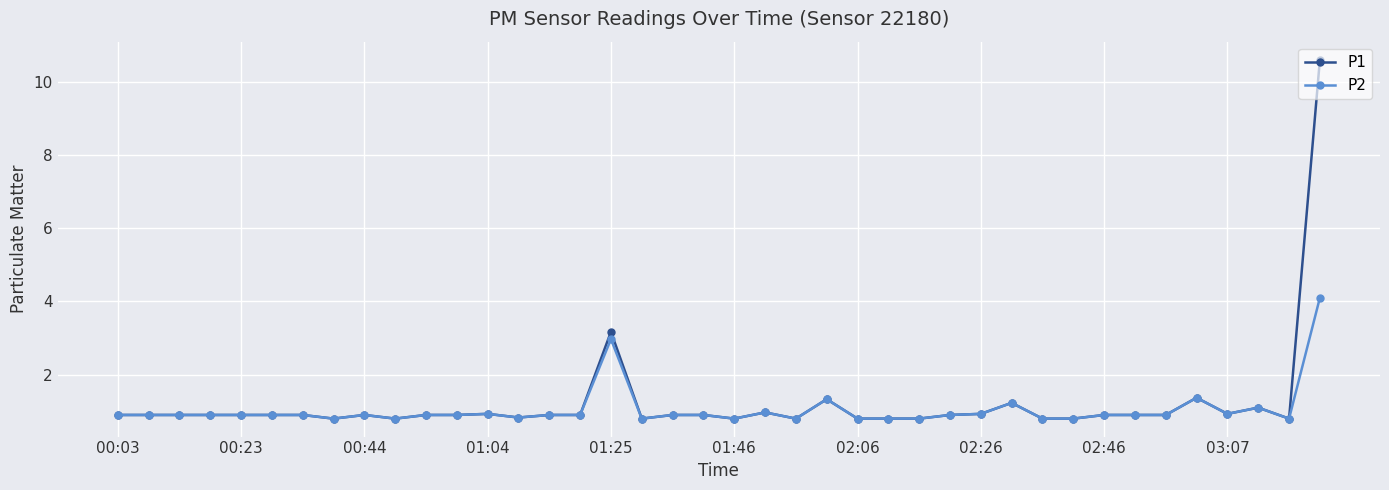

True or false: P1 has more than 0 interior local peaks.

True